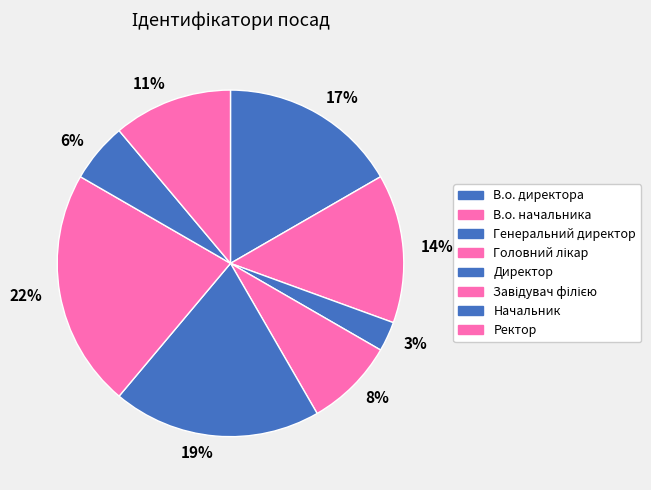

What is the ratio of the value at 11% to the value at 19%?

0.6